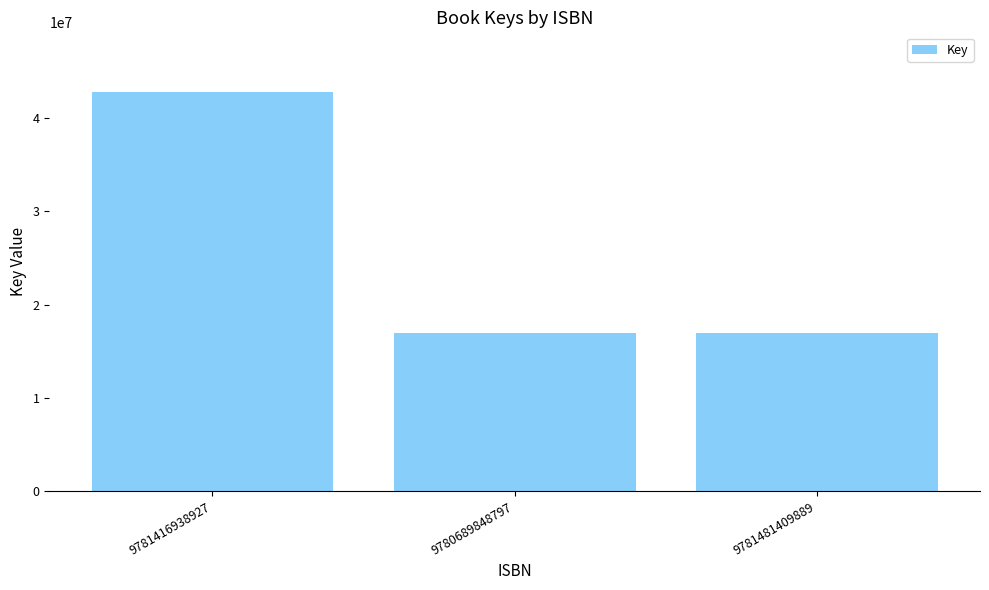

What is the label of the 3rd bar from the left?

9781481409889